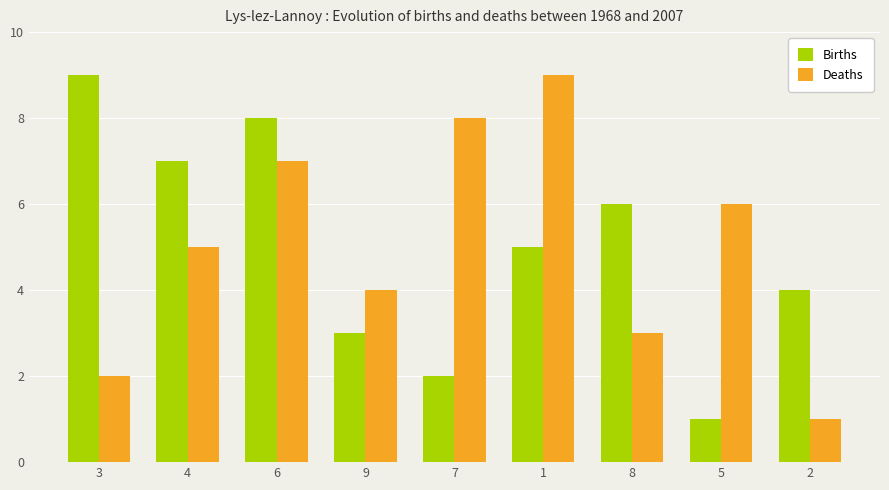

What is the maximum value shown in the chart?

9